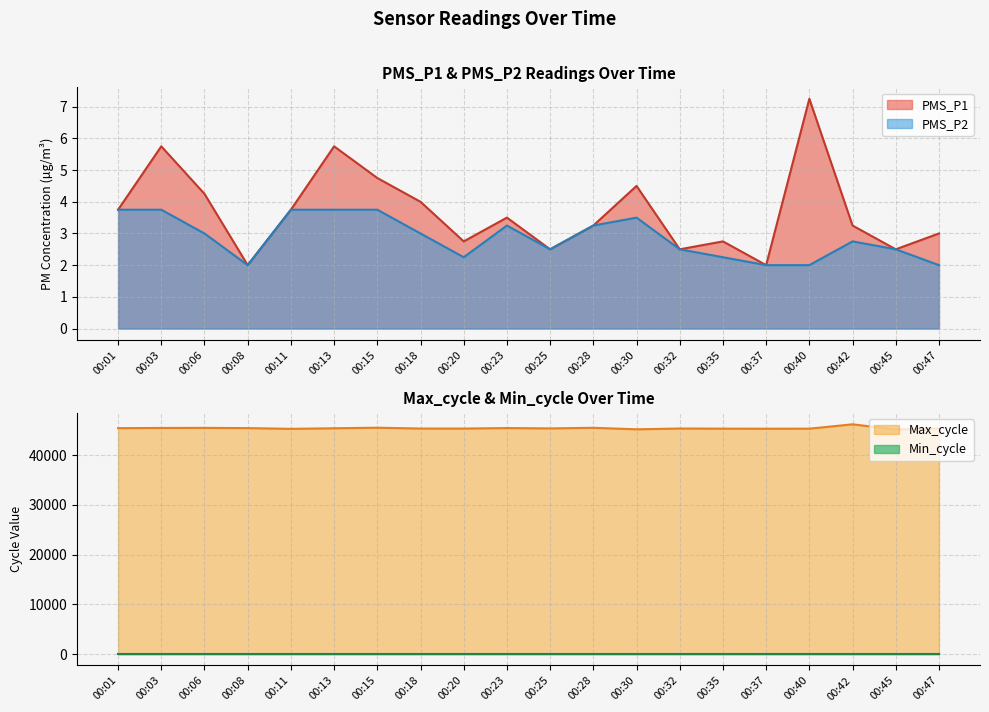

What is the value of the PMS_P2 point at the 5th from the left?

3.8